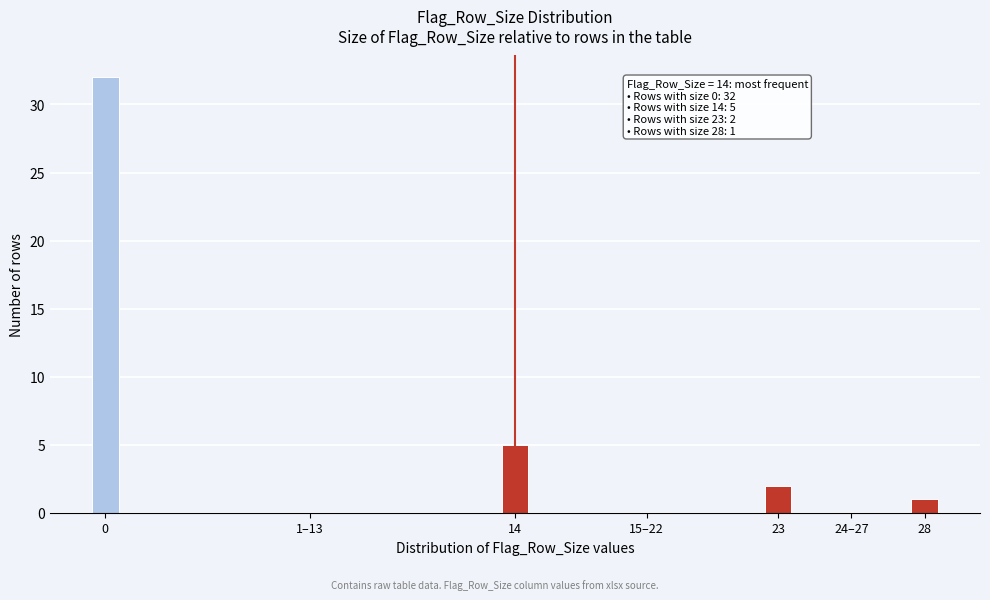

Reading right to left, transcribe all the data shown in this chart.

28=1	24–27=0	23=2	15–22=0	14=5	1–13=0	0=32